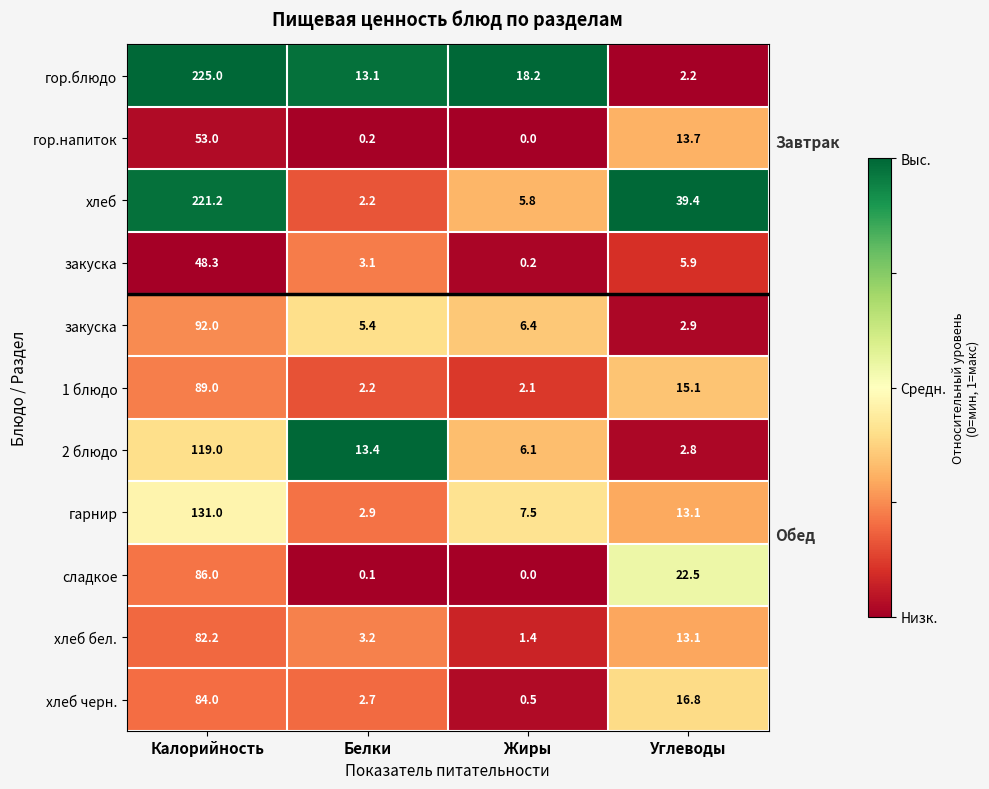

How many categories are shown in the chart?

4